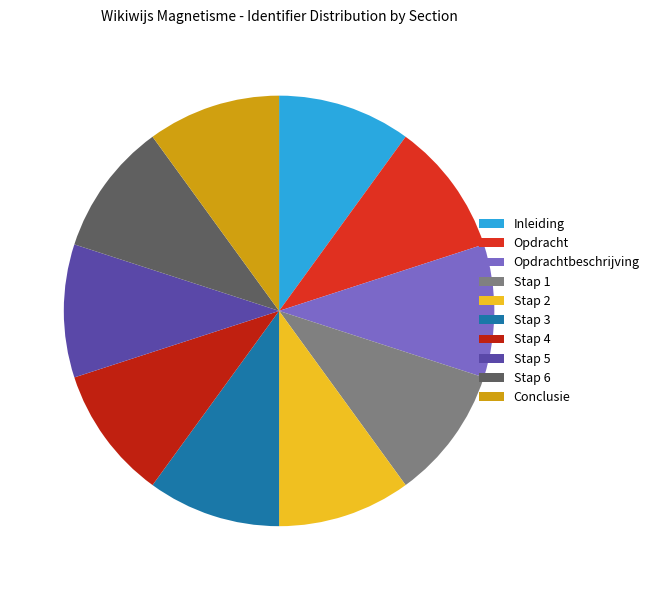

Rank the categories by value from lowest to highest.

Inleiding, Opdracht, Opdrachtbeschrijving, Stap 1, Stap 2, Stap 3, Stap 4, Stap 5, Stap 6, Conclusie